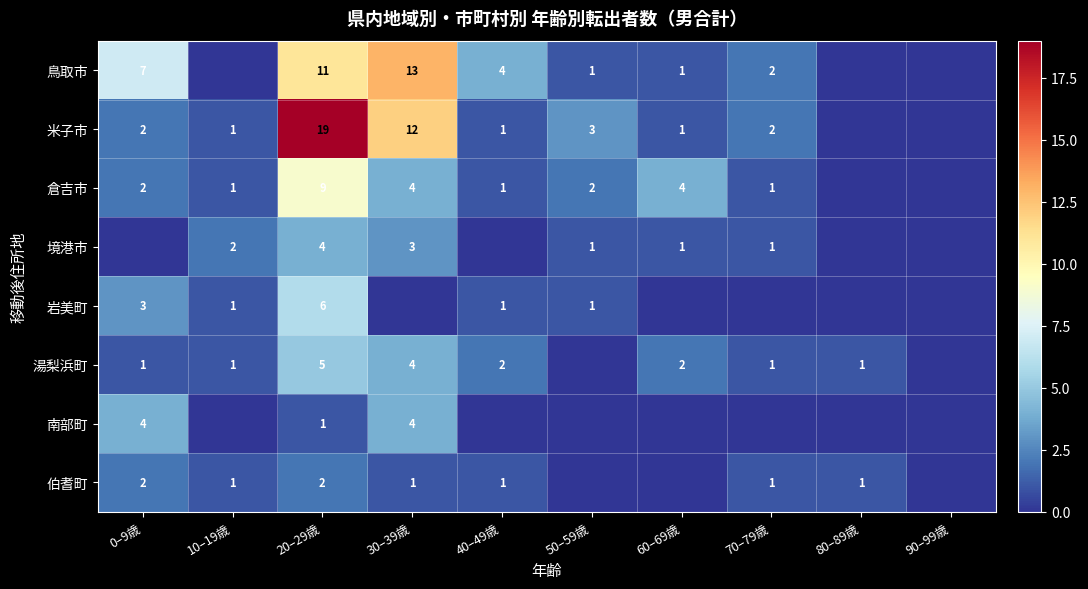

What is the sum of the 湯梨浜町 values at 20–29歳 and 70–79歳?

6